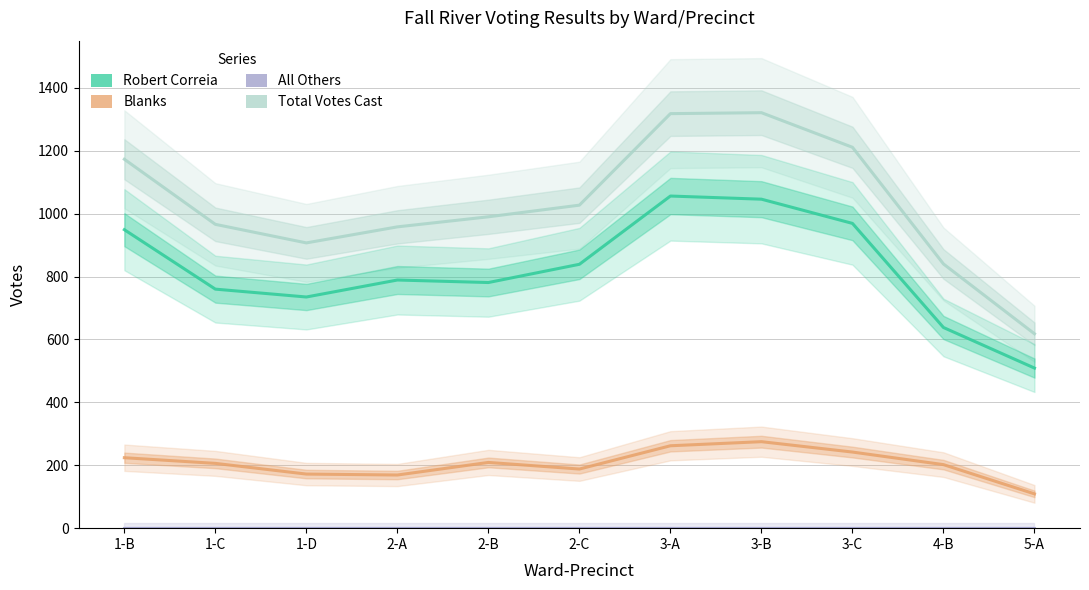

List the series in order of their peak value, highest first.

Total Votes Cast, Robert Correia, Blanks, All Others